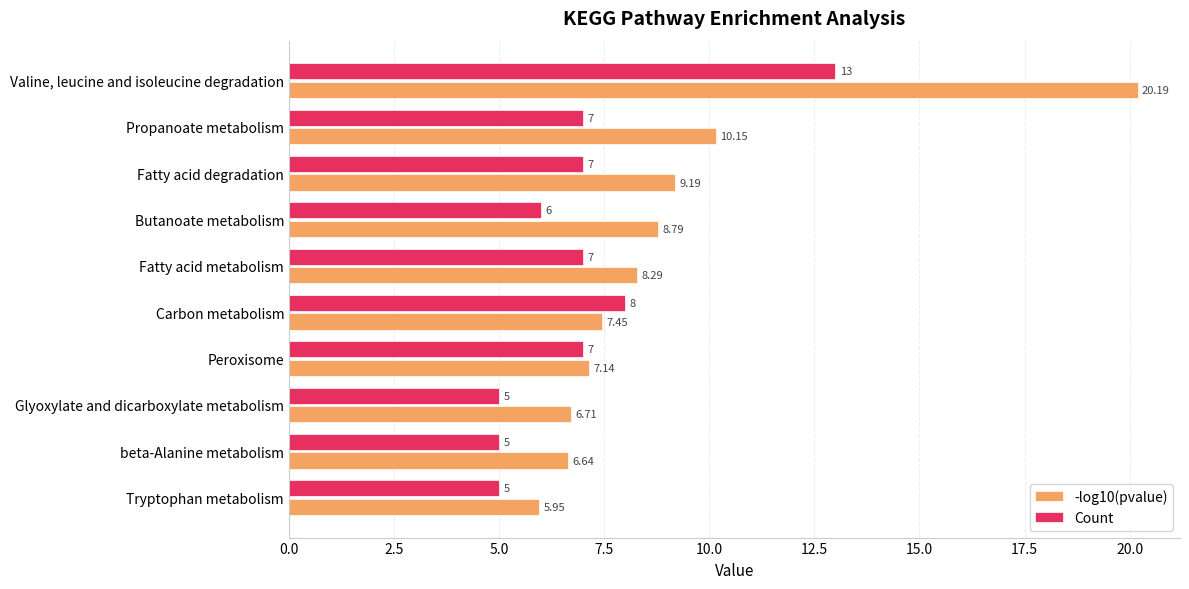

Count the number of data series in this chart.

2